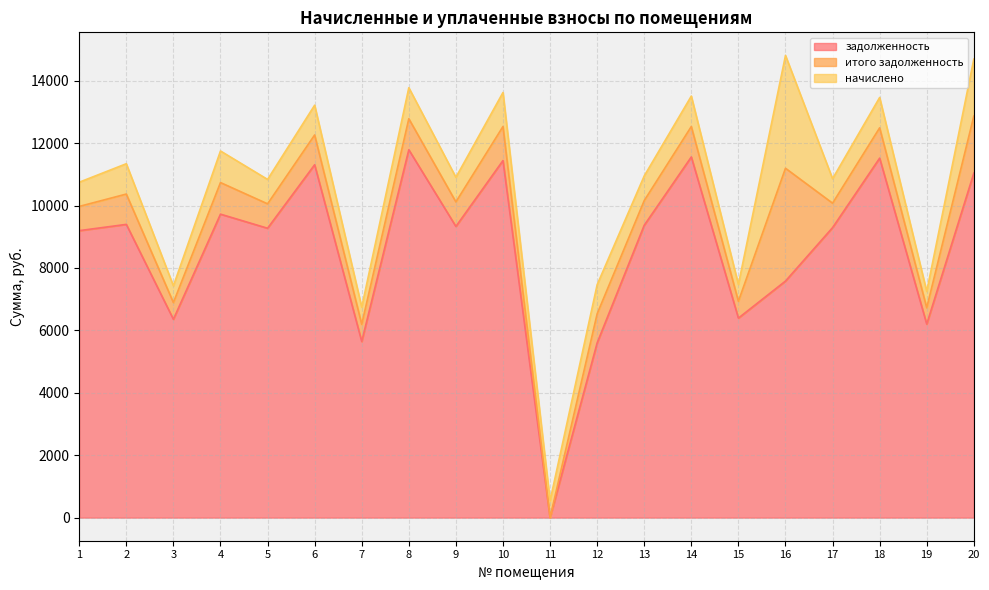

What is the total value across all series at 19?

7248.1